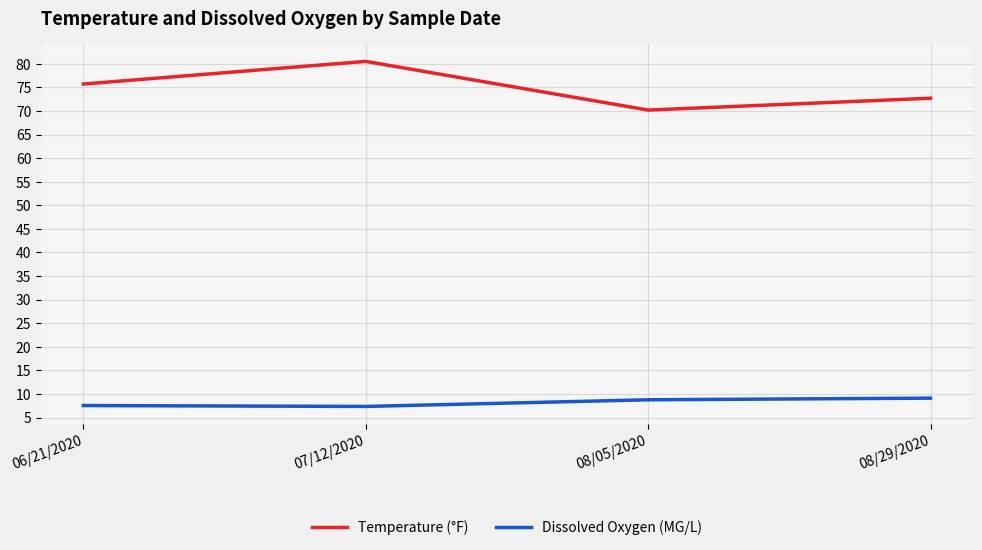

What is the sum of the Temperature (°F) values at 08/05/2020 and 06/21/2020?

145.9